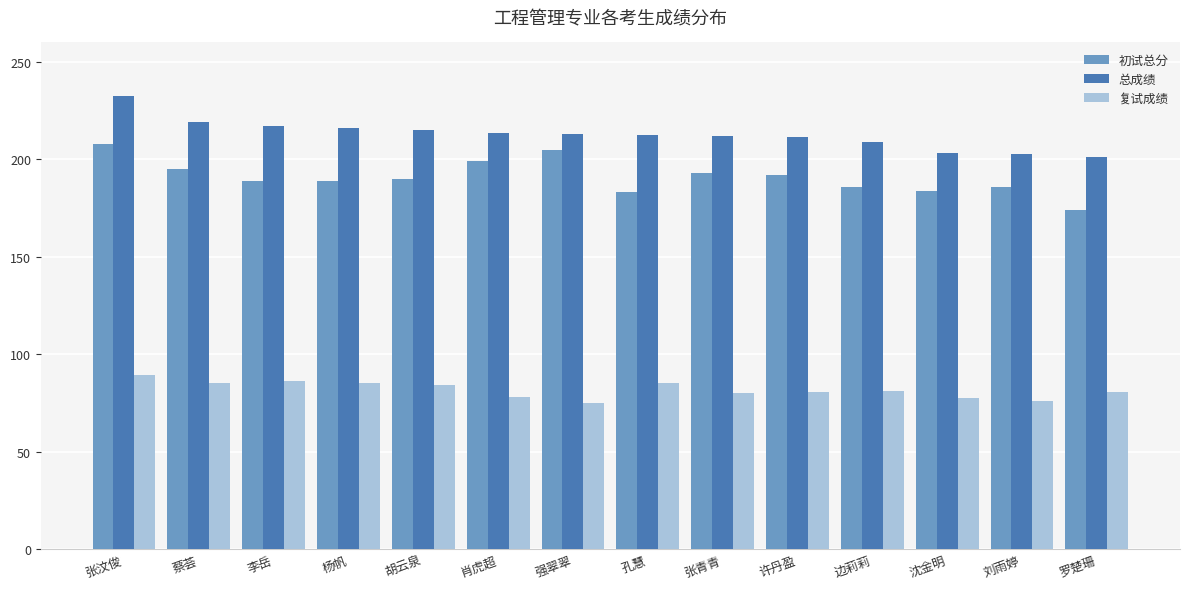

At which category is the sum across all series the highest?

张汶俊